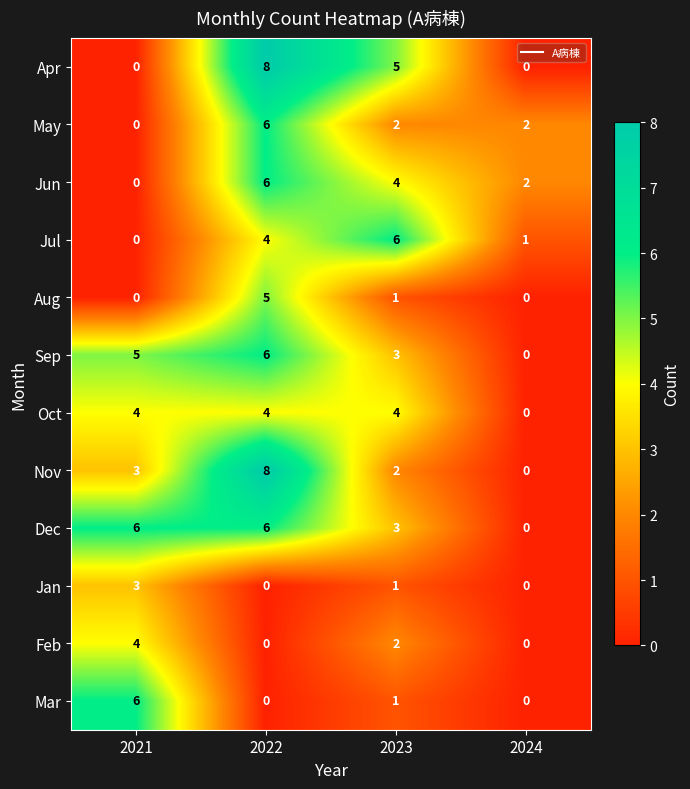

Between 2021 and 2022, which series saw the biggest shift?

Apr